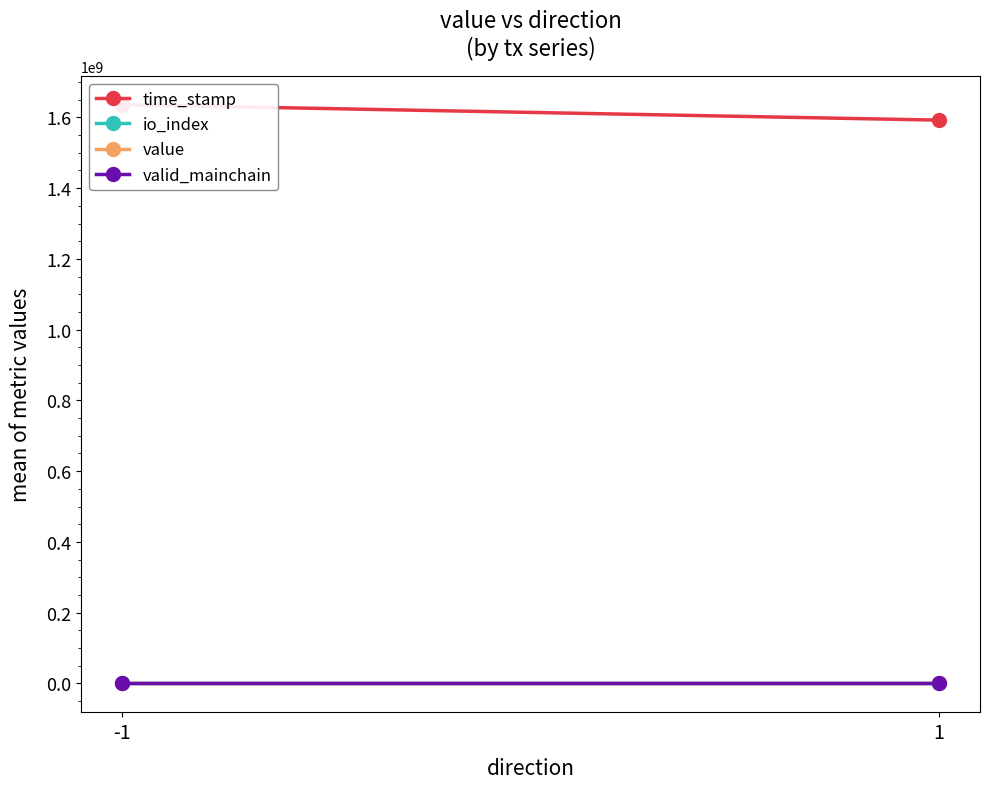

Is it true that valid_mainchain equals 1.5 at 1?

False